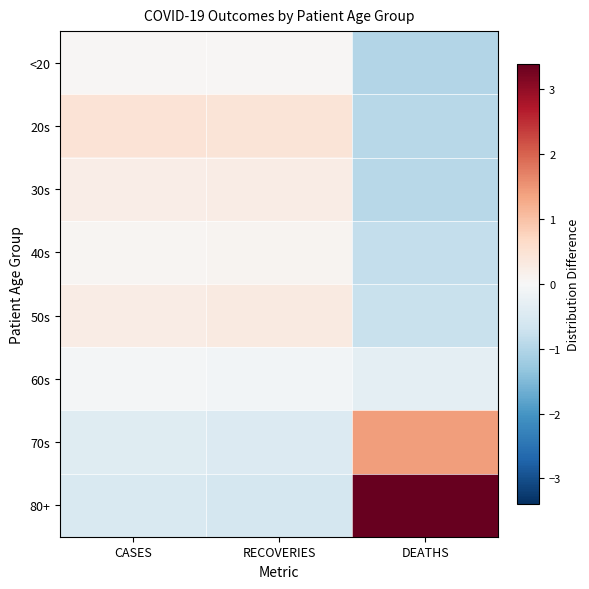

Reading left to right, list all the values displayed in this chart.

<20: CASES=0.0	RECOVERIES=0.0	DEATHS=-1.0
20s: CASES=0.5	RECOVERIES=0.4	DEATHS=-1.0
30s: CASES=0.2	RECOVERIES=0.3	DEATHS=-1.0
40s: CASES=0.1	RECOVERIES=0.1	DEATHS=-0.8
50s: CASES=0.2	RECOVERIES=0.3	DEATHS=-0.8
60s: CASES=-0.1	RECOVERIES=-0.1	DEATHS=-0.3
70s: CASES=-0.4	RECOVERIES=-0.5	DEATHS=1.4
80+: CASES=-0.5	RECOVERIES=-0.6	DEATHS=3.4